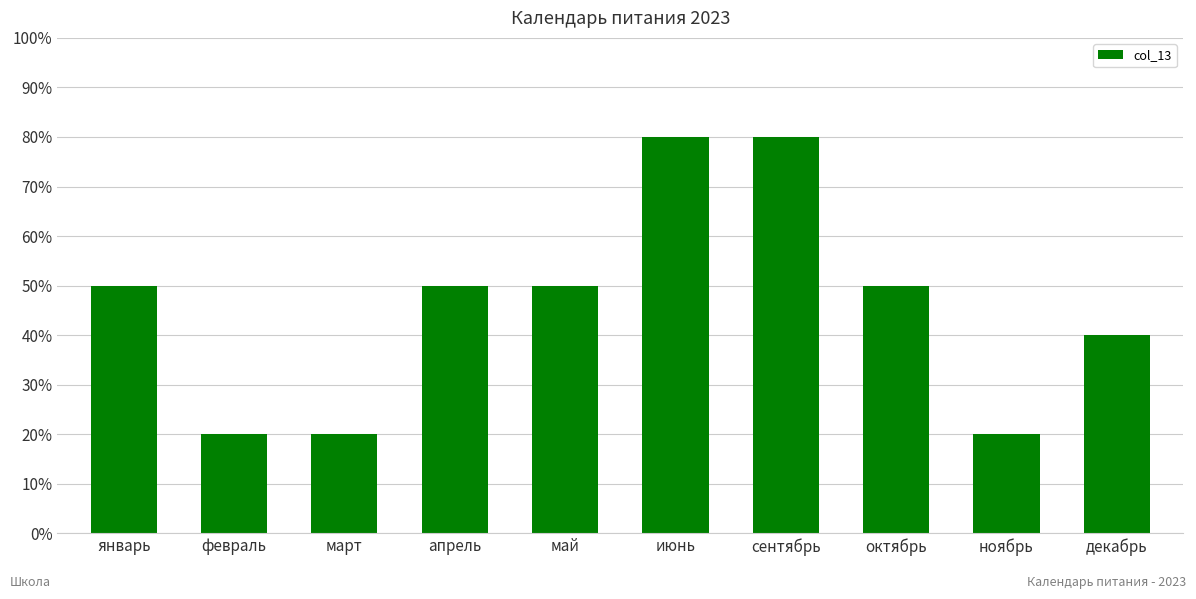

Does the chart contain any negative values?

No